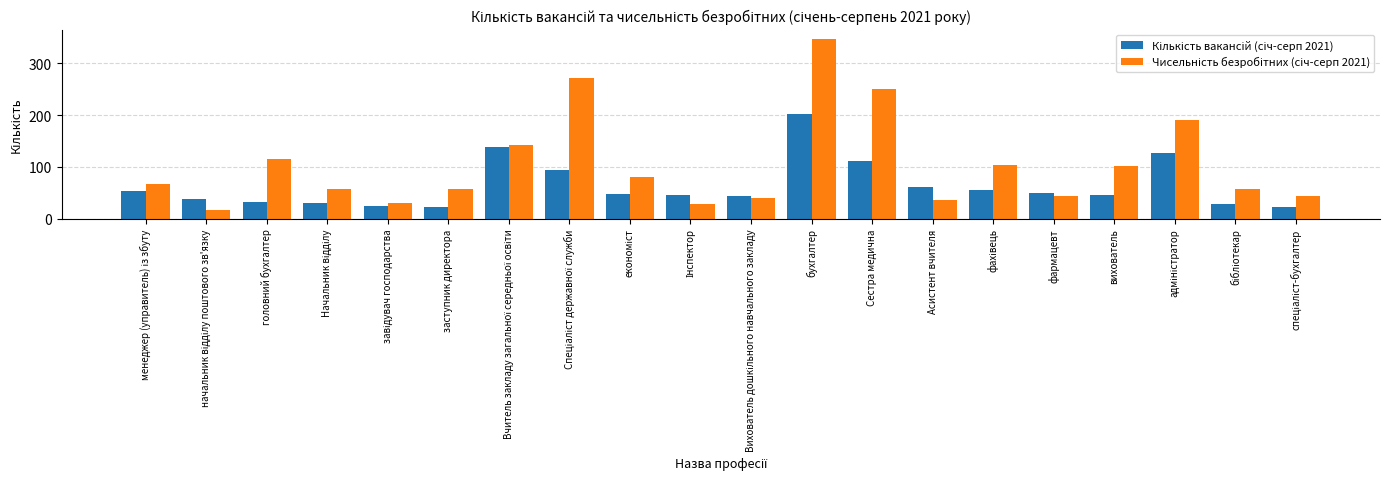

At which category is the sum across all series the highest?

бухгалтер